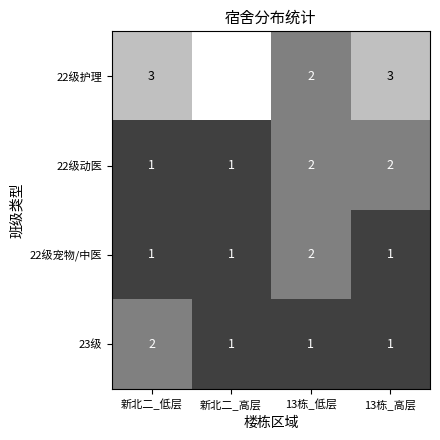

Reading left to right, list all the values displayed in this chart.

22级护理: 3	4	2	3
22级动医: 1	1	2	2
22级宠物/中医: 1	1	2	1
23级: 2	1	1	1